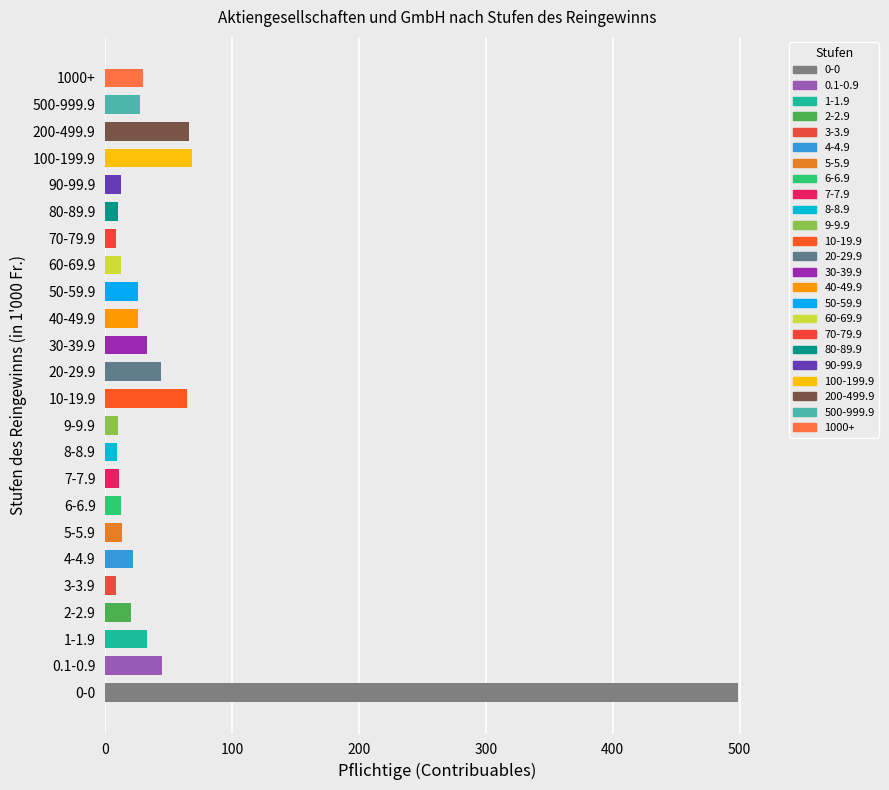

What is the minimum value shown in the chart?

8